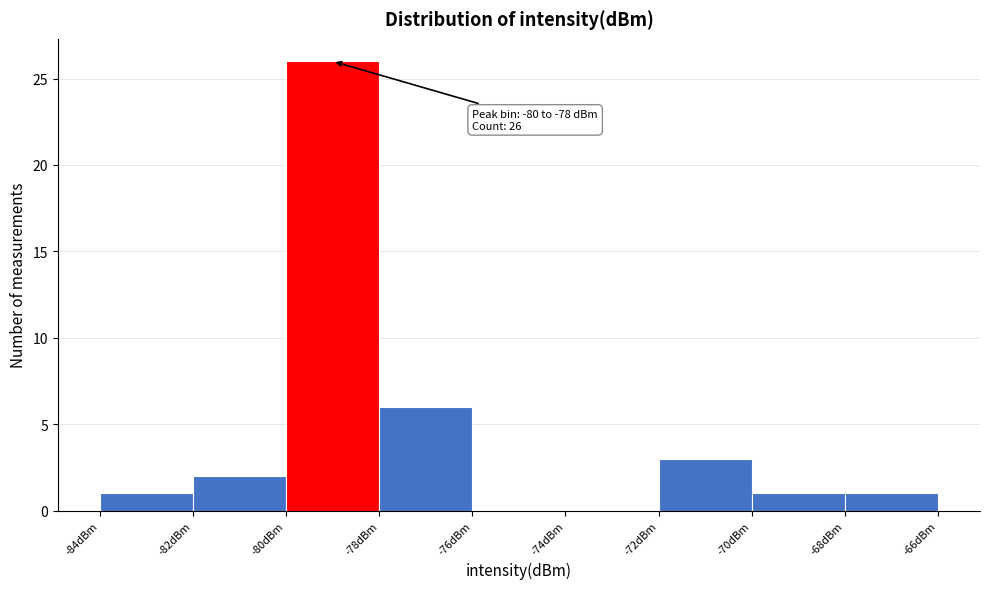

Which range on the x-axis has the tallest bar?

-80 to -78